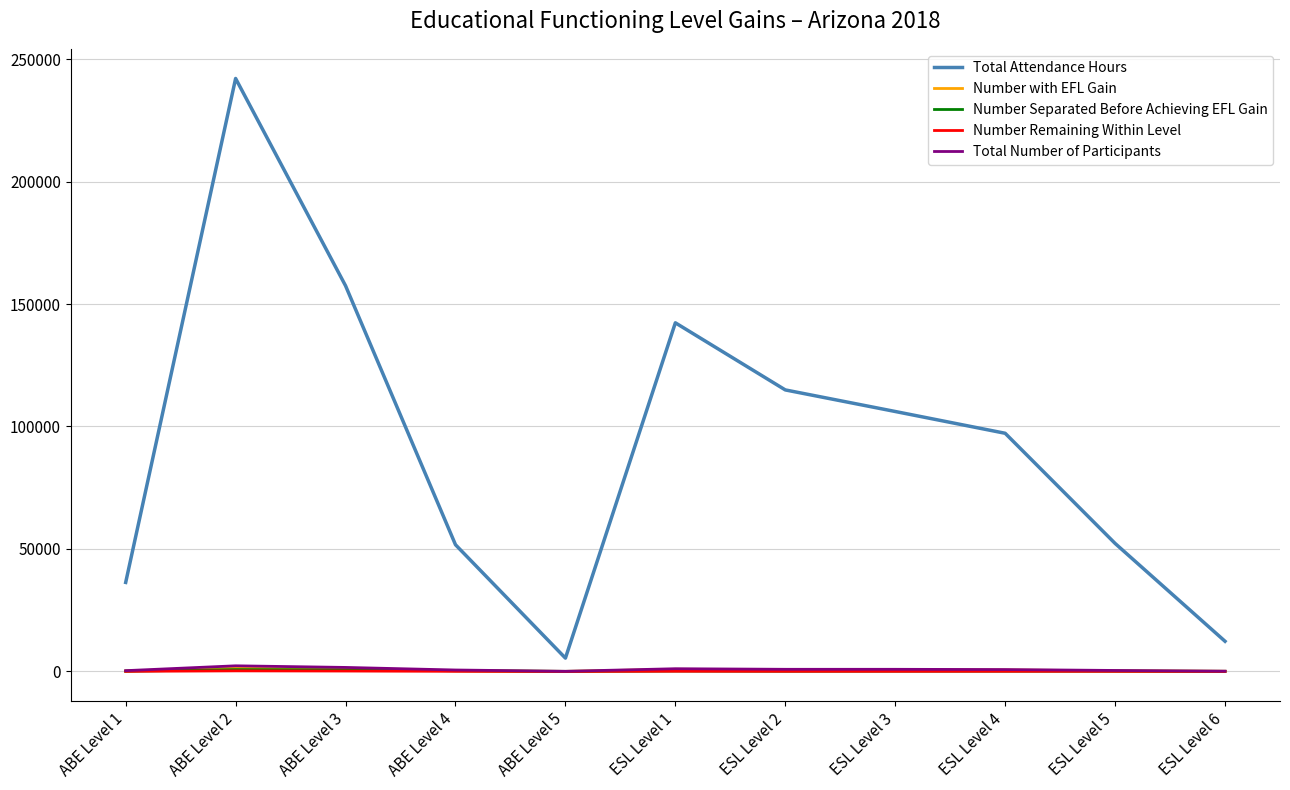

At which category is the sum across all series the highest?

ABE Level 2